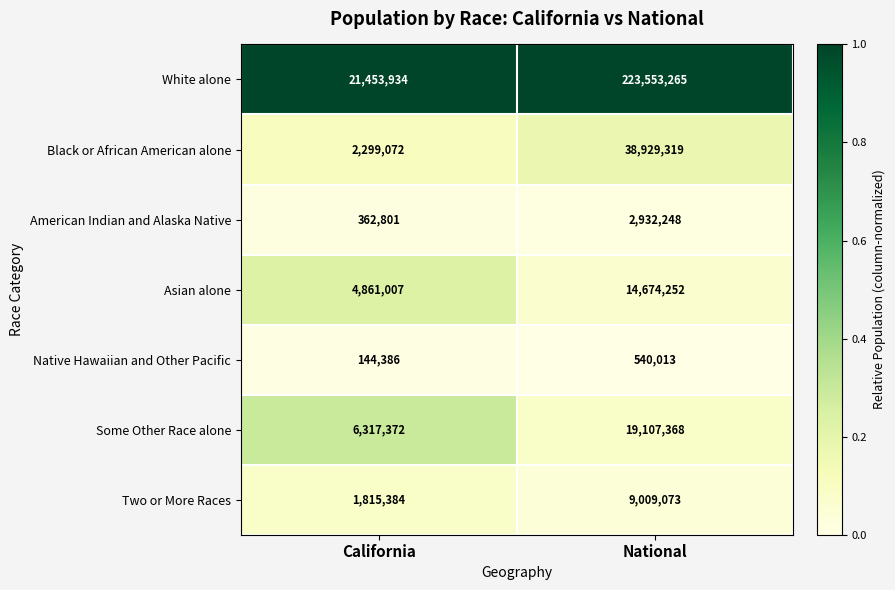

What is the total value across all series at California?

37253956